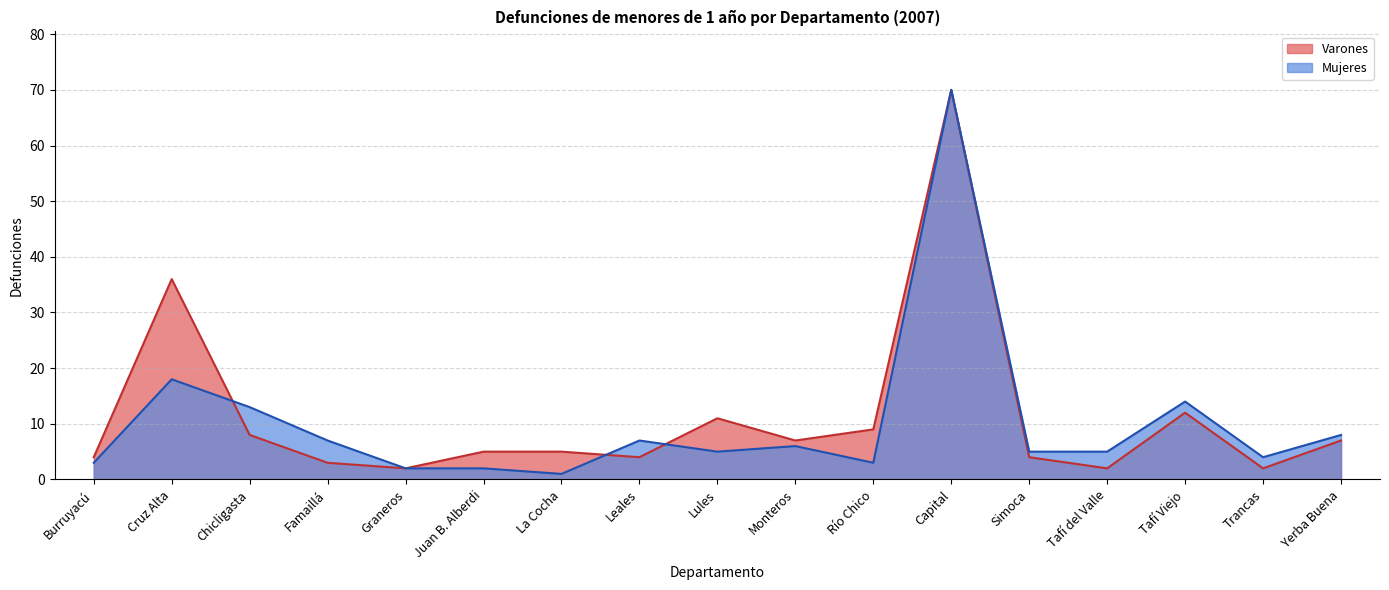

Rank the series by their maximum value, from lowest to highest.

Varones, Mujeres